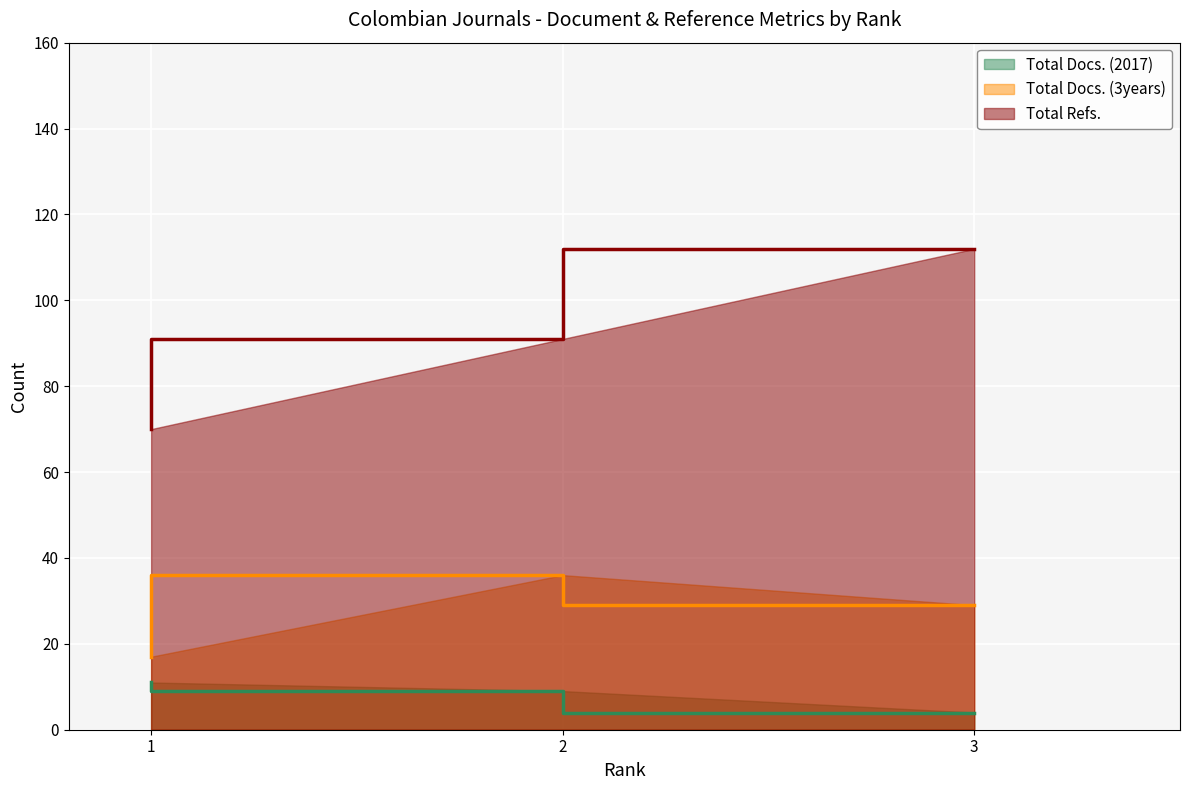

Which series has the largest total across all categories?

Total Refs.